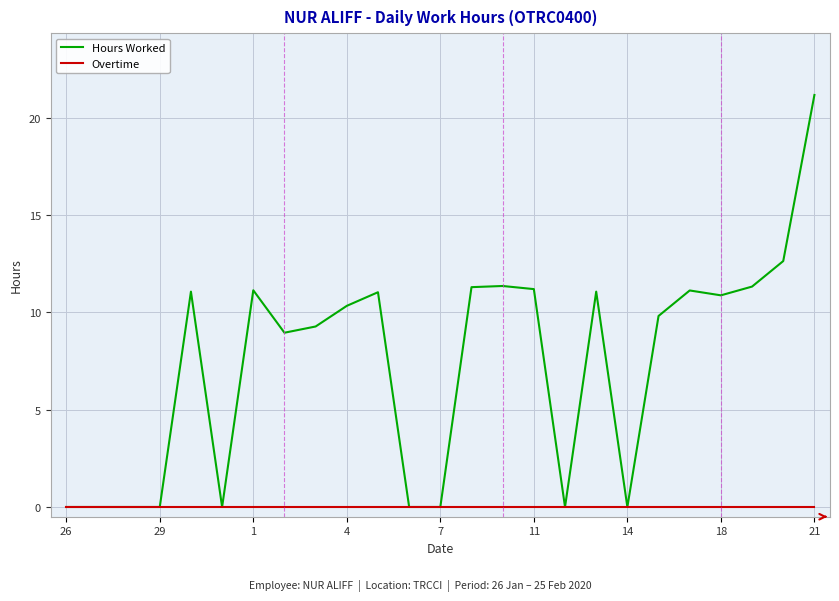

Rank the series by their average value, from highest to lowest.

Hours Worked, Overtime